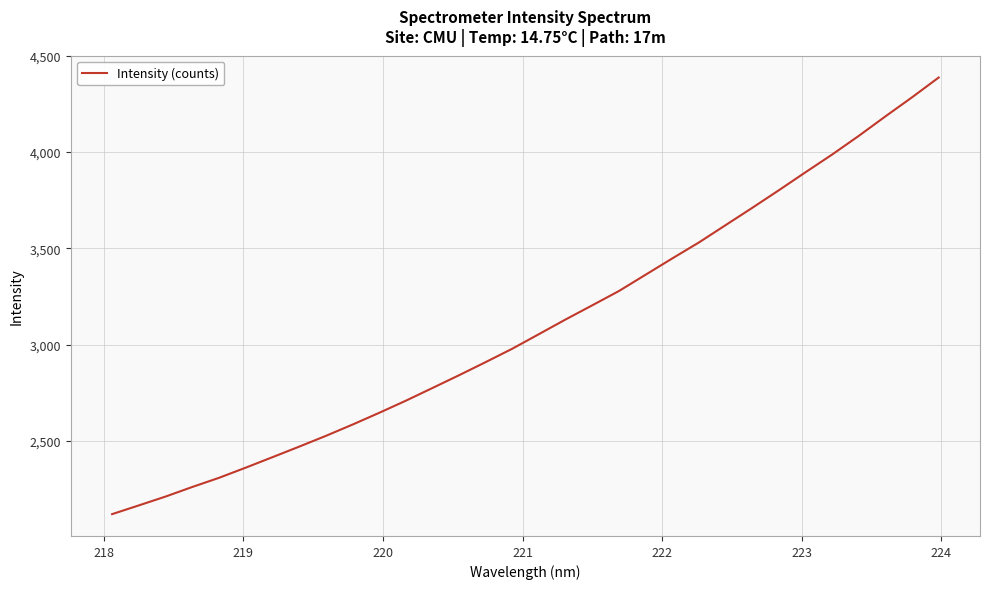

What is the smallest value displayed?

2118.9